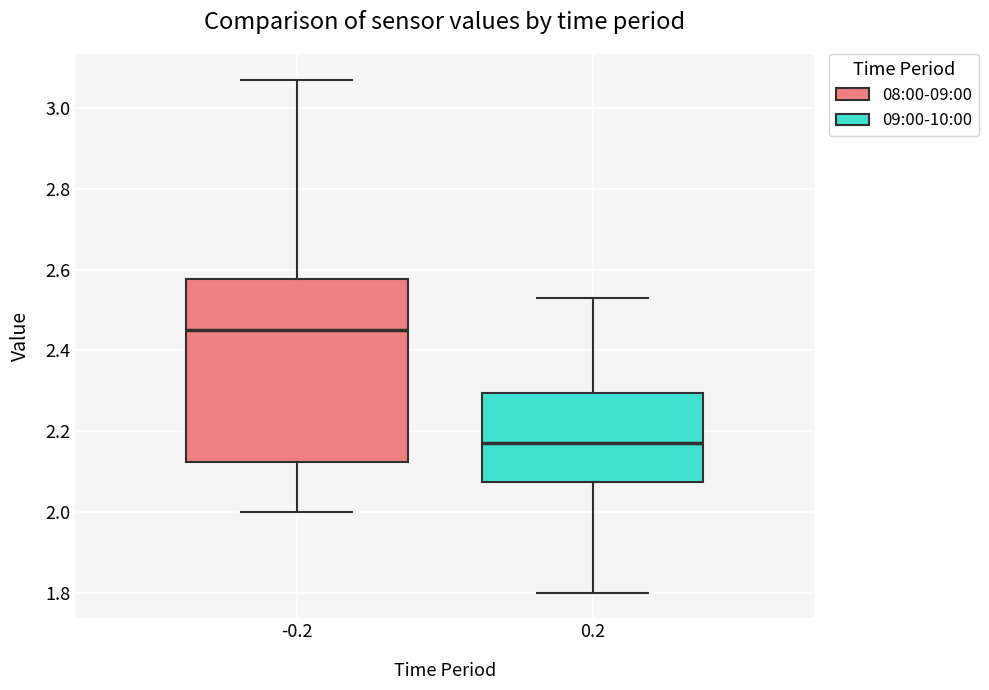

Which box has the lowest median line?

0.2